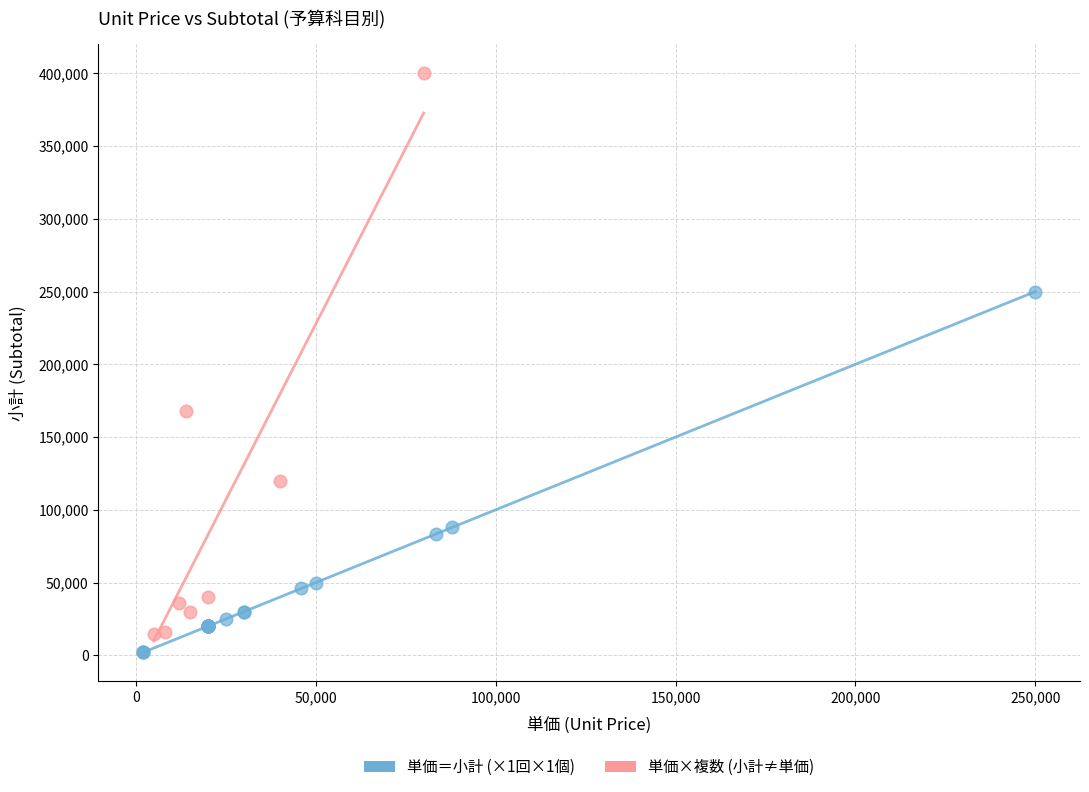

Which series reaches the maximum Y coordinate?

単価×複数 (小計≠単価)